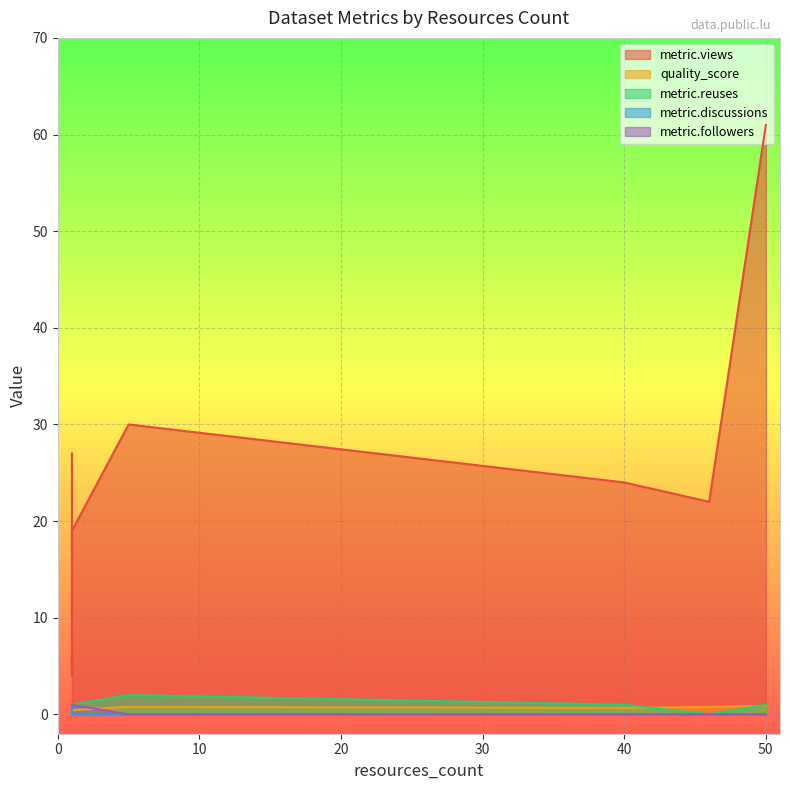

What is the average value of the metric.reuses series?

0.9